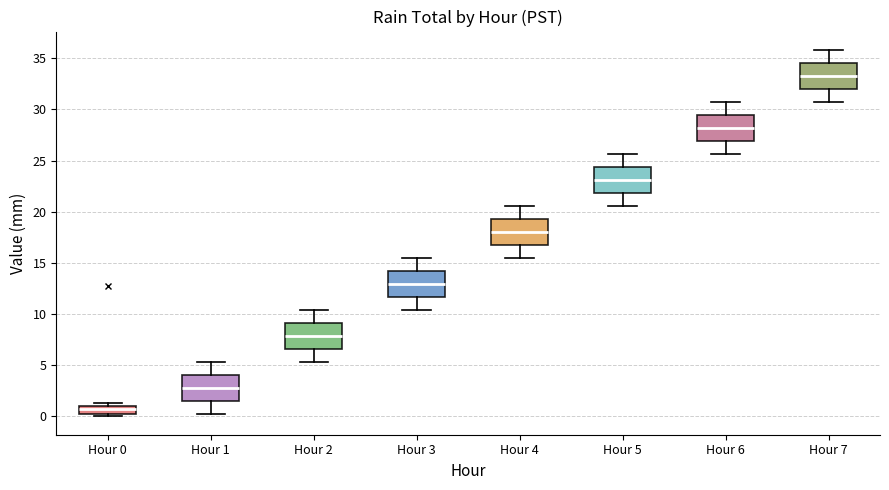

Which box's median line is the lowest?

Hour 0